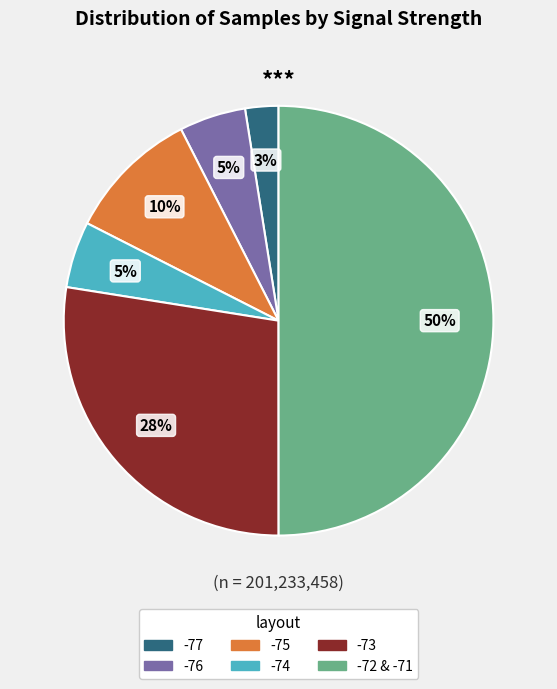

To the nearest percent, what is the average slice percentage?

17%